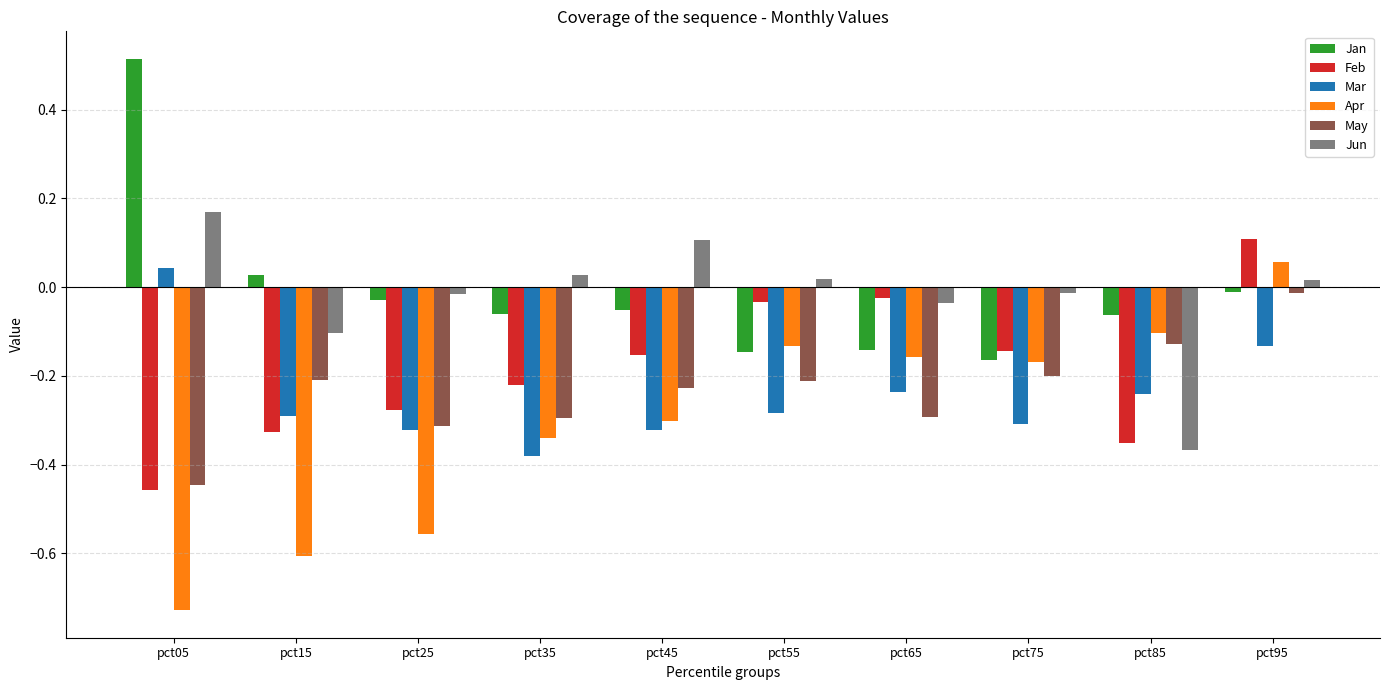

Which series changed the most between pct45 and pct95?

Apr